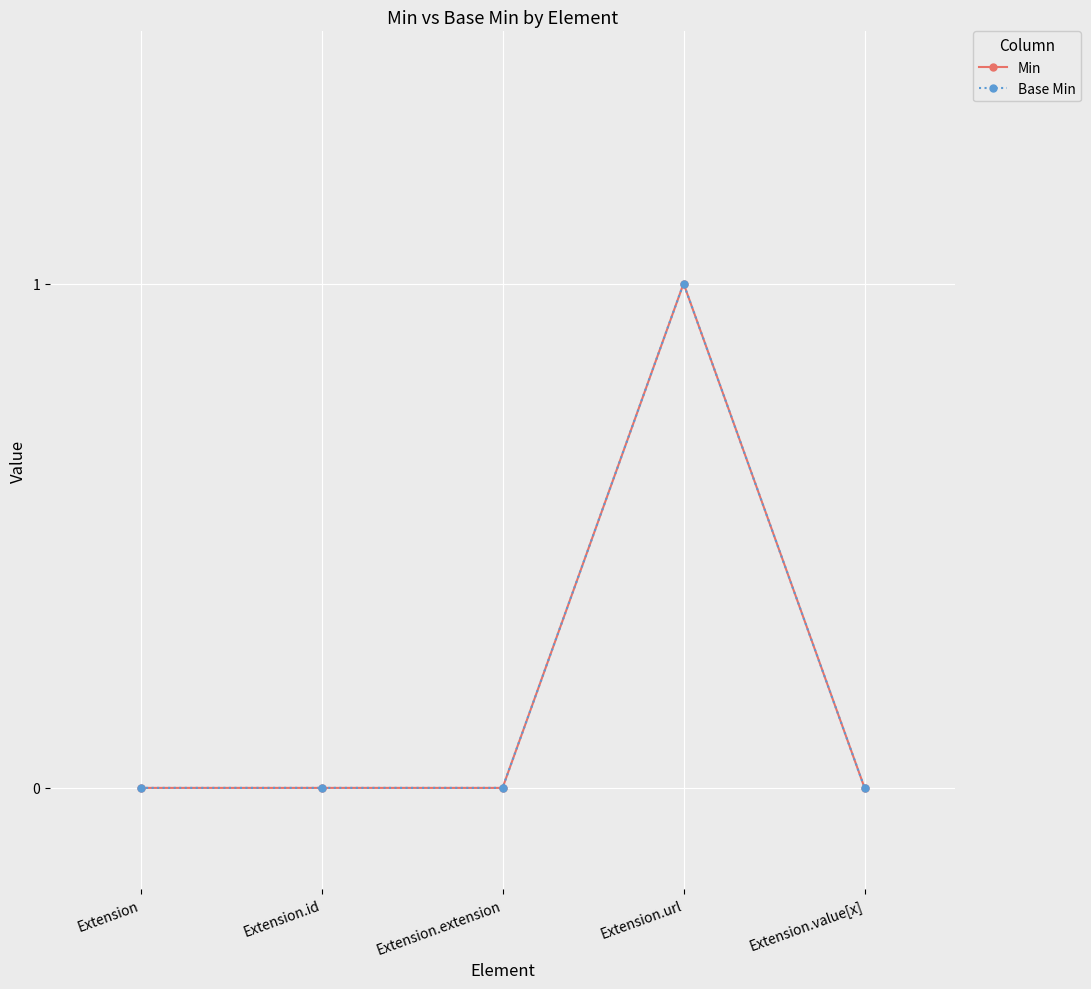

Which series has the largest total across all categories?

Min